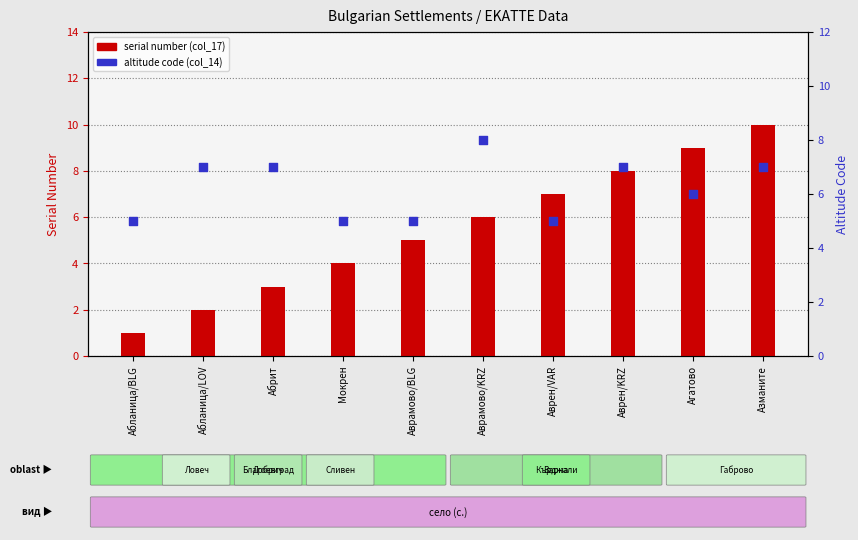

At how many categories does at least one series exceed 9?

1